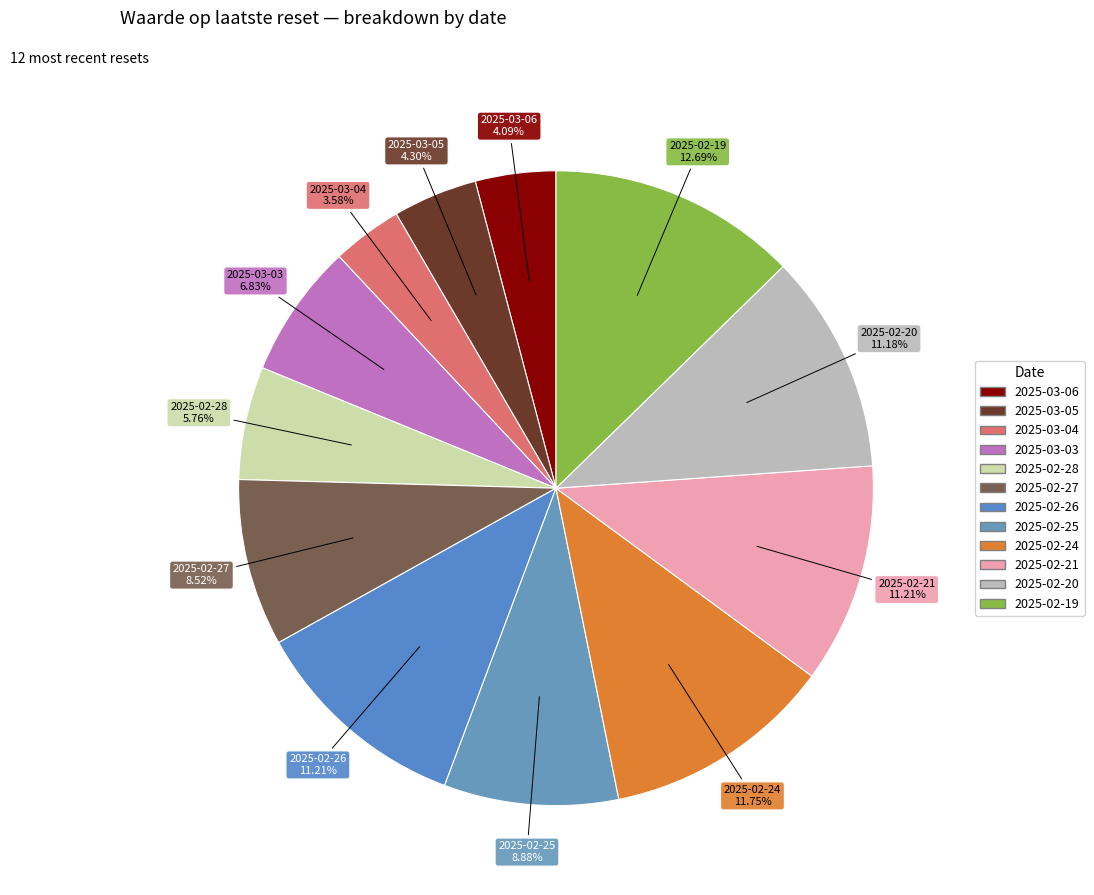

How many segments does this pie chart have?

12